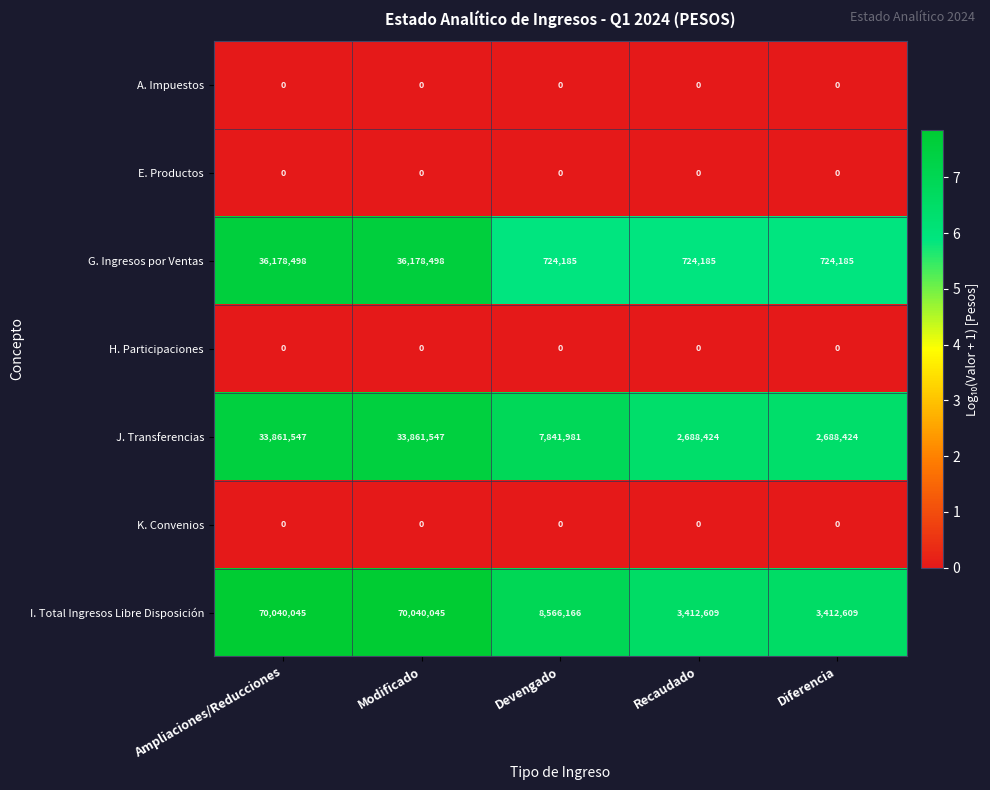

The G. Ingresos por Ventas series shows 724185 at Devengado. True or false?

True